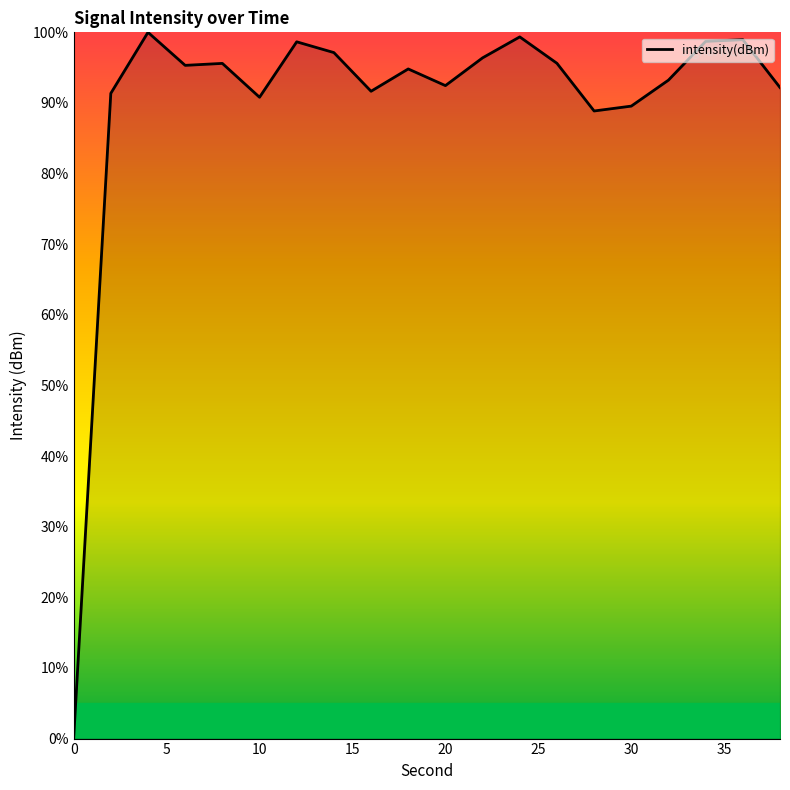

What is the maximum value shown in the chart?

100.0